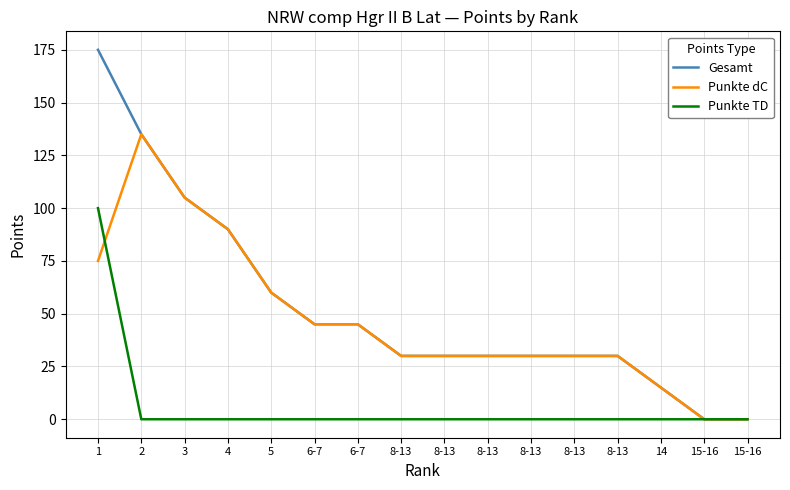

What is the value of the Punkte dC point at the 12th from the left?

30